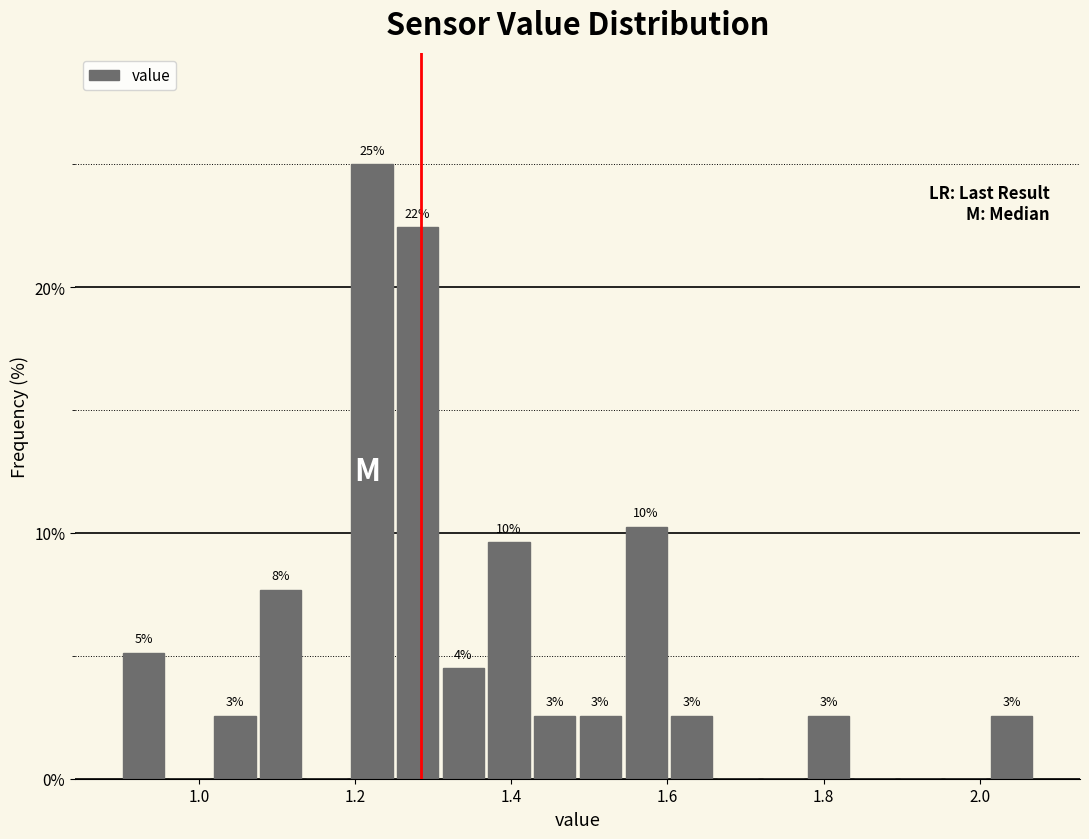

Around what value on the x-axis is the tallest bar? Give the approximate position of its centre, as read against the axis.

1.22